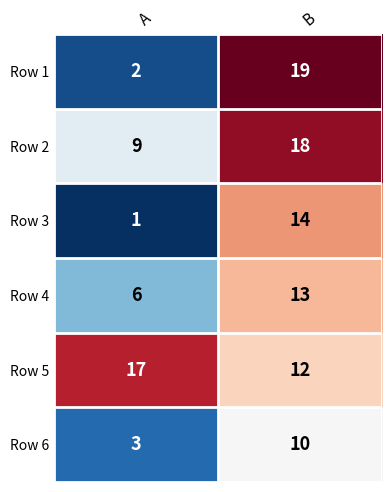

Rank the series at A from lowest to highest value.

Row 3, Row 1, Row 6, Row 4, Row 2, Row 5